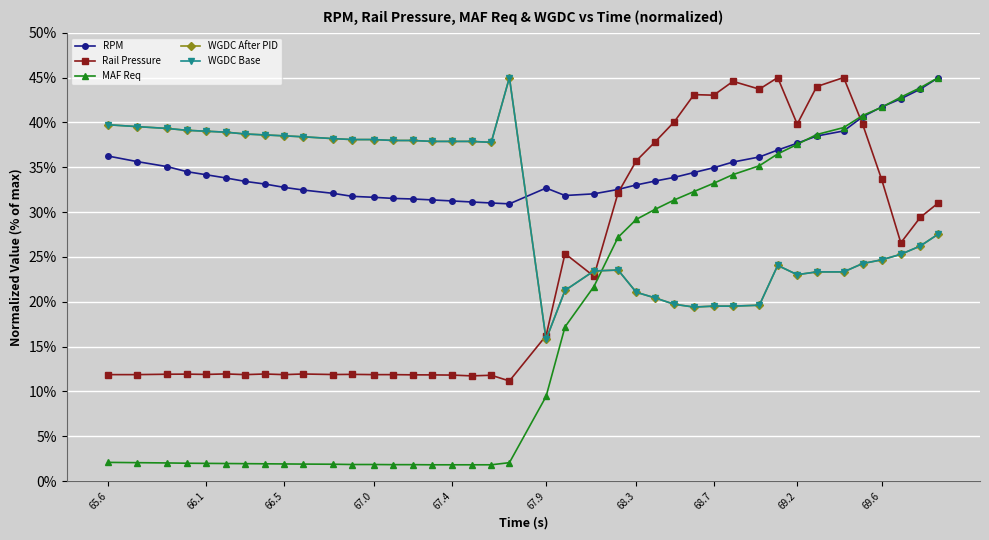

True or false: WGDC Base and Rail Pressure cross at least once.

True